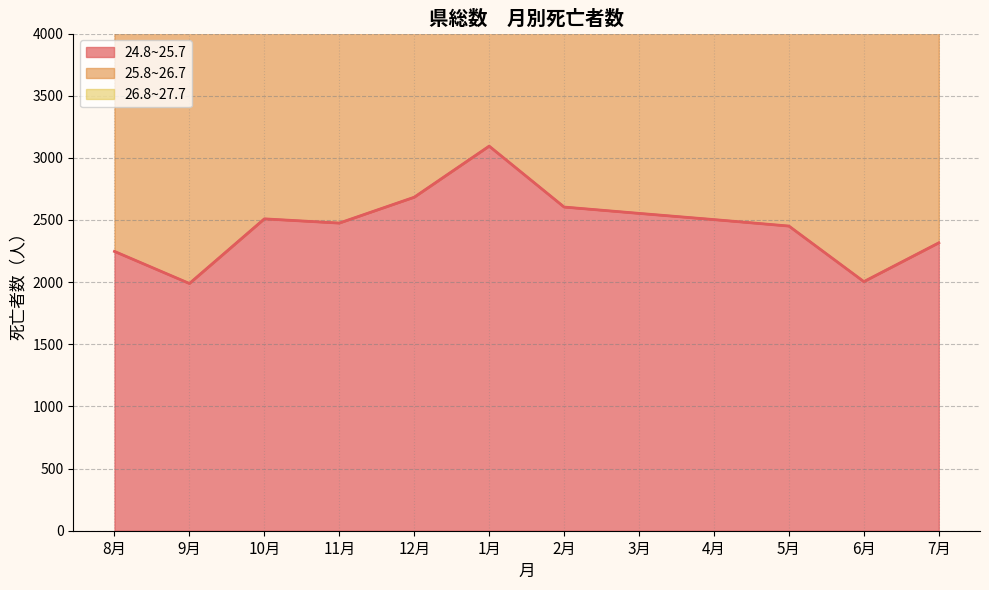

Rank the series at 6月 from highest to lowest value.

25.8~26.7, 24.8~25.7